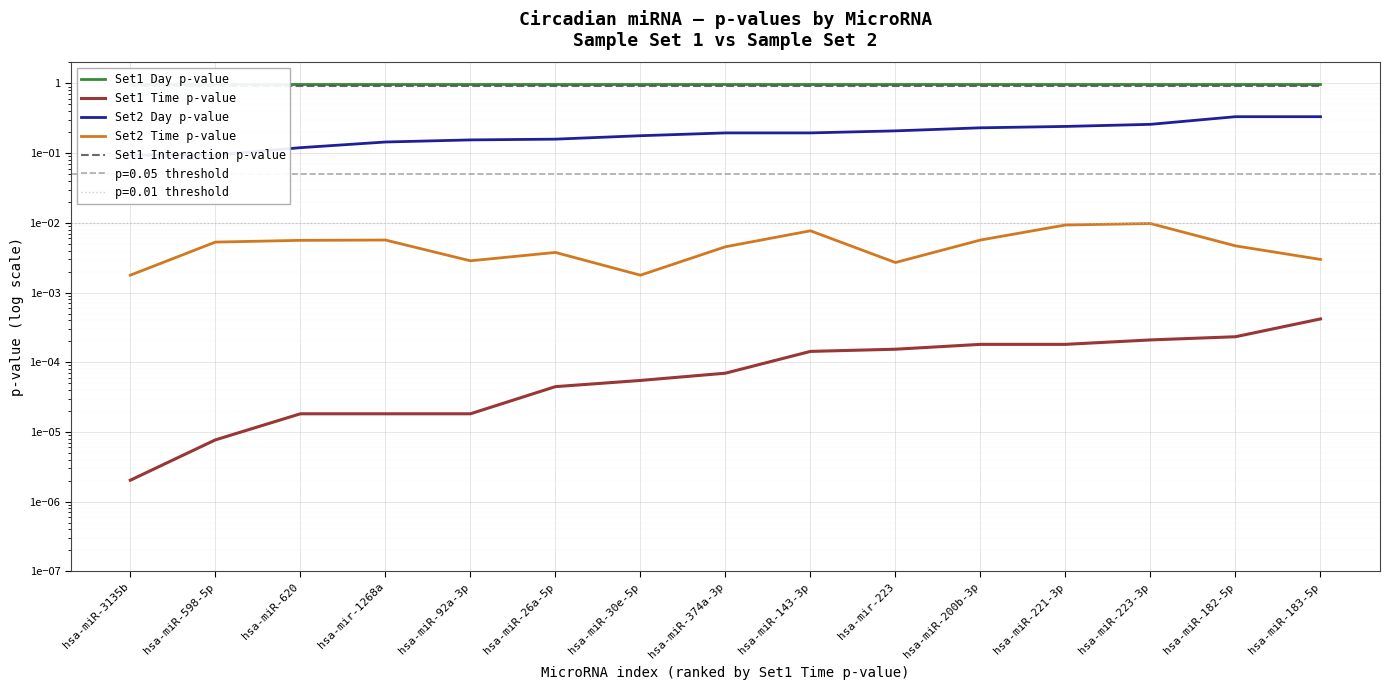

Count the number of data series in this chart.

5